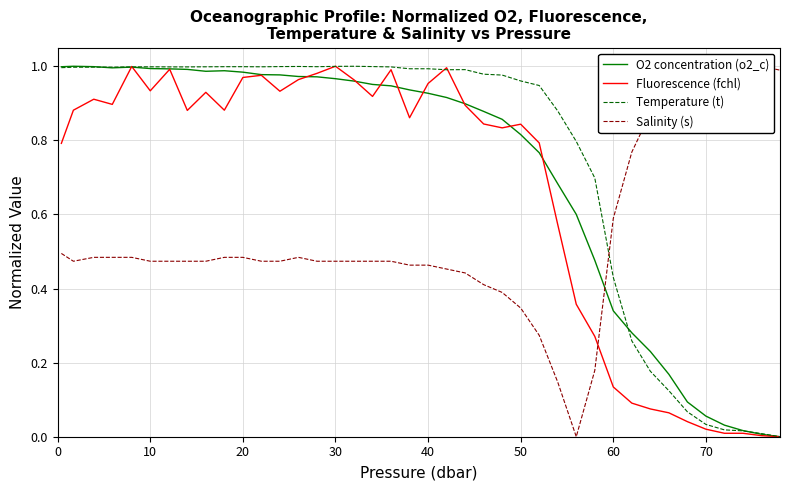

What is the value of the Salinity (s) point at the 36th from the left?

0.9